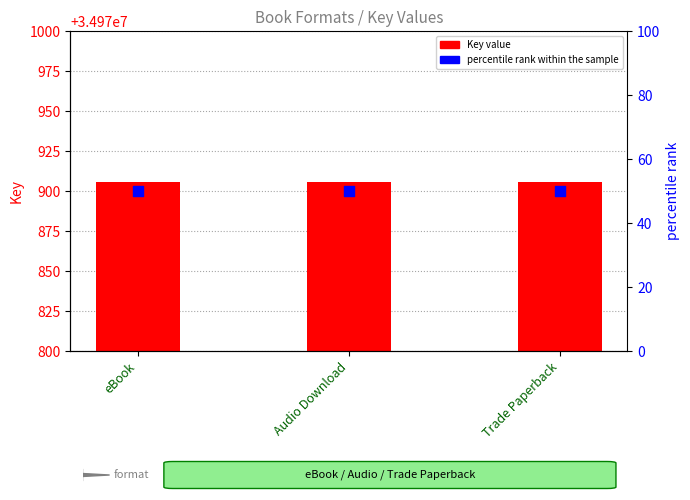

Which series reaches the maximum Y coordinate?

Key